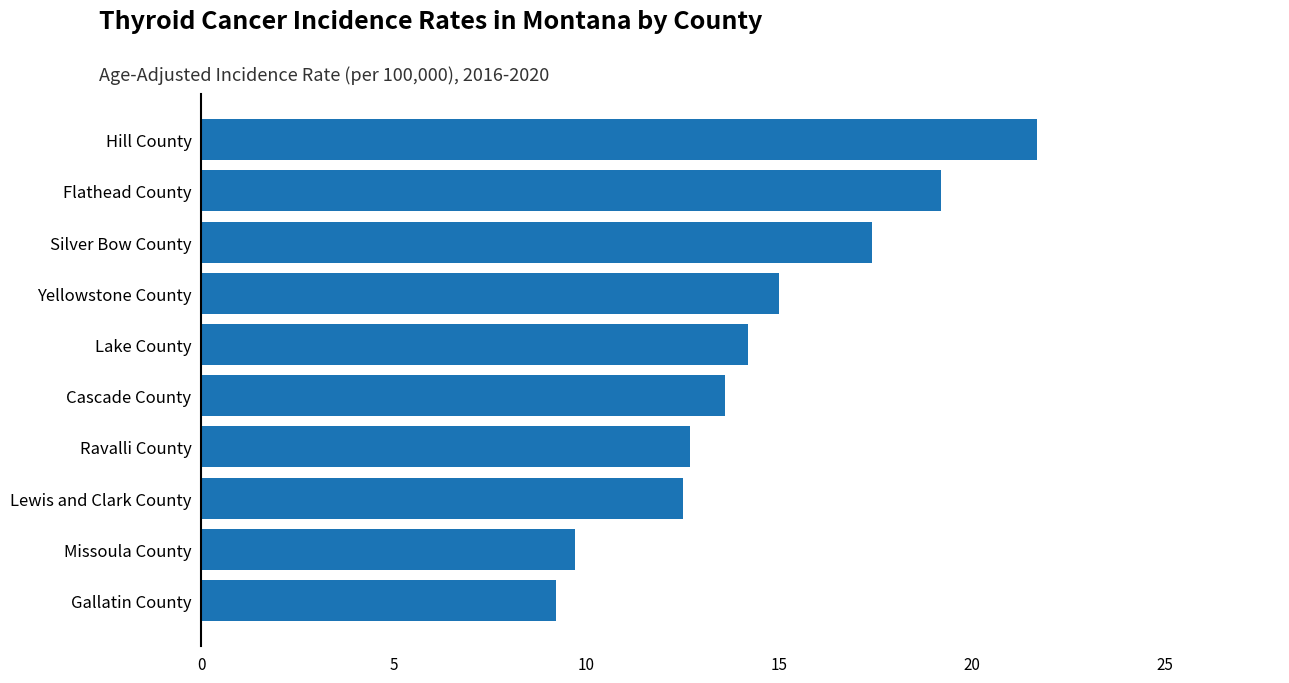

Reading bottom to top, what are all the values shown in this chart?

9.2	9.7	12.5	12.7	13.6	14.2	15.0	17.4	19.2	21.7